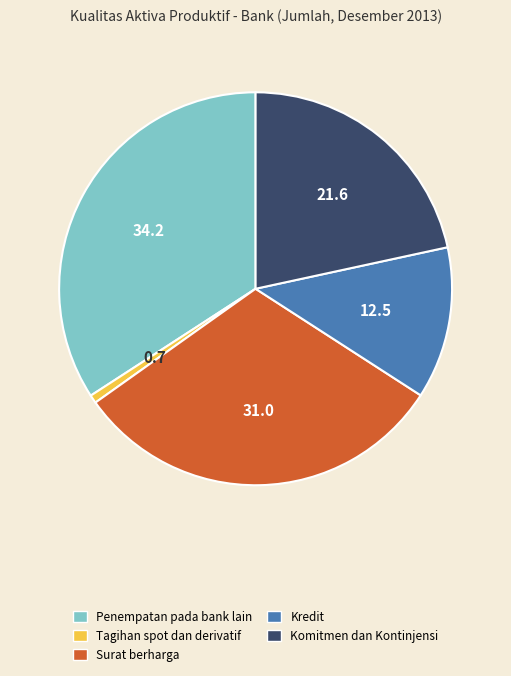

How many segments does this pie chart have?

5